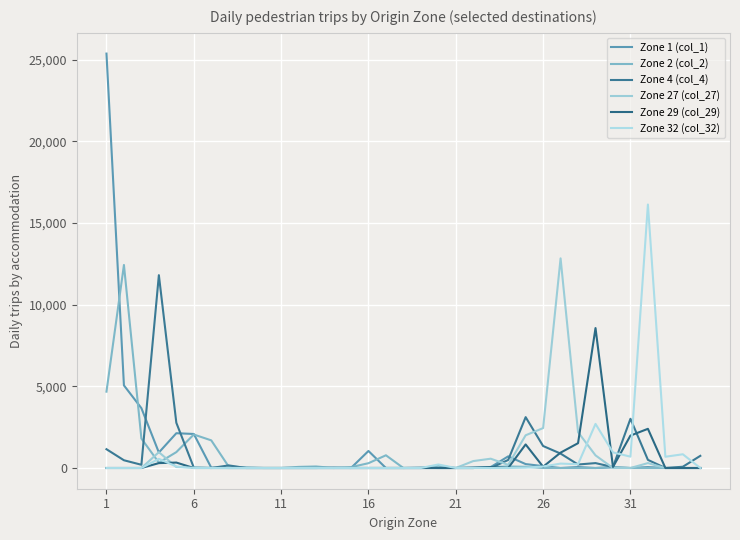

How many lines are shown in the chart?

6